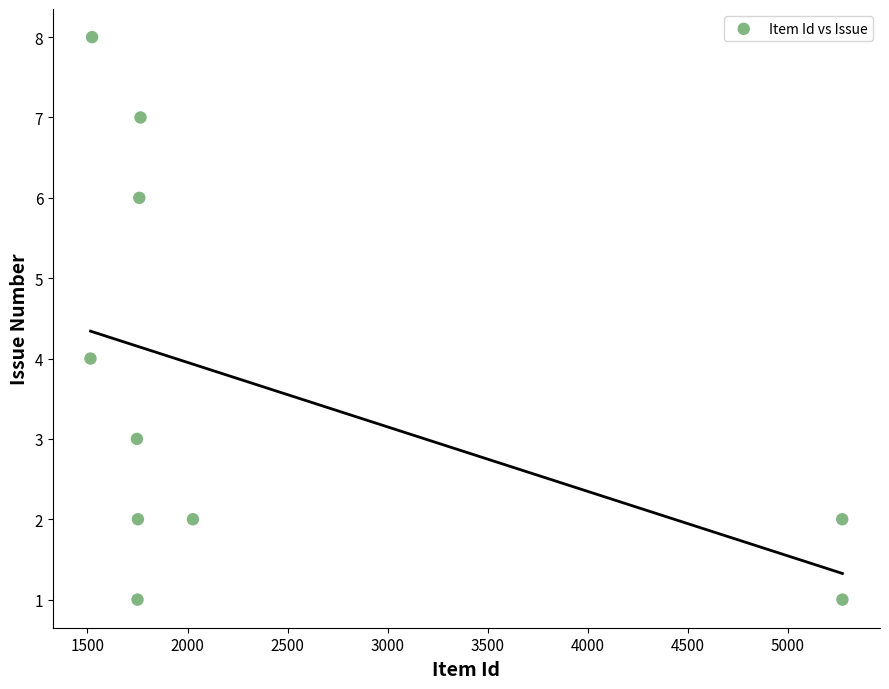

What is the average Y value?

4